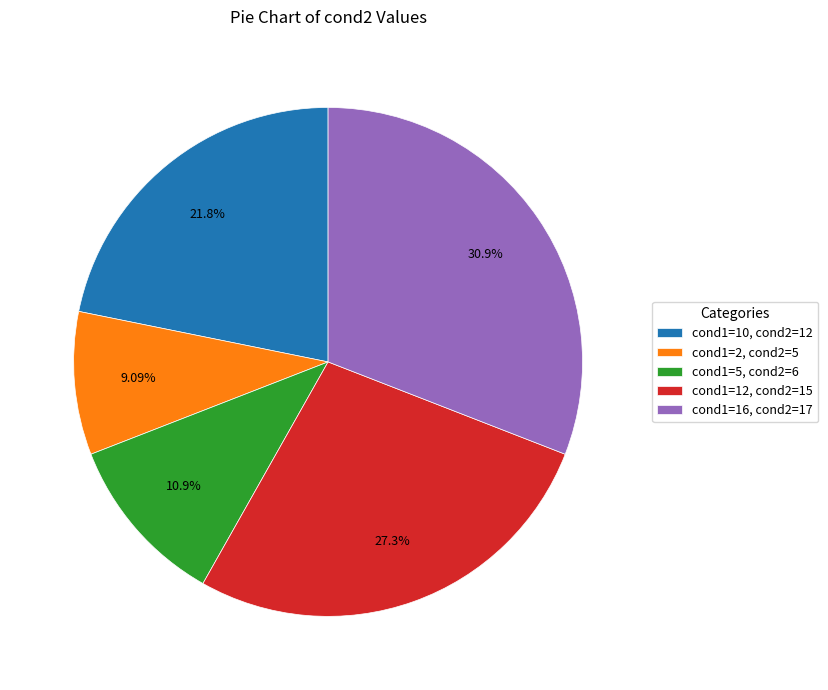

Which slice is the largest?

cond1=16, cond2=17